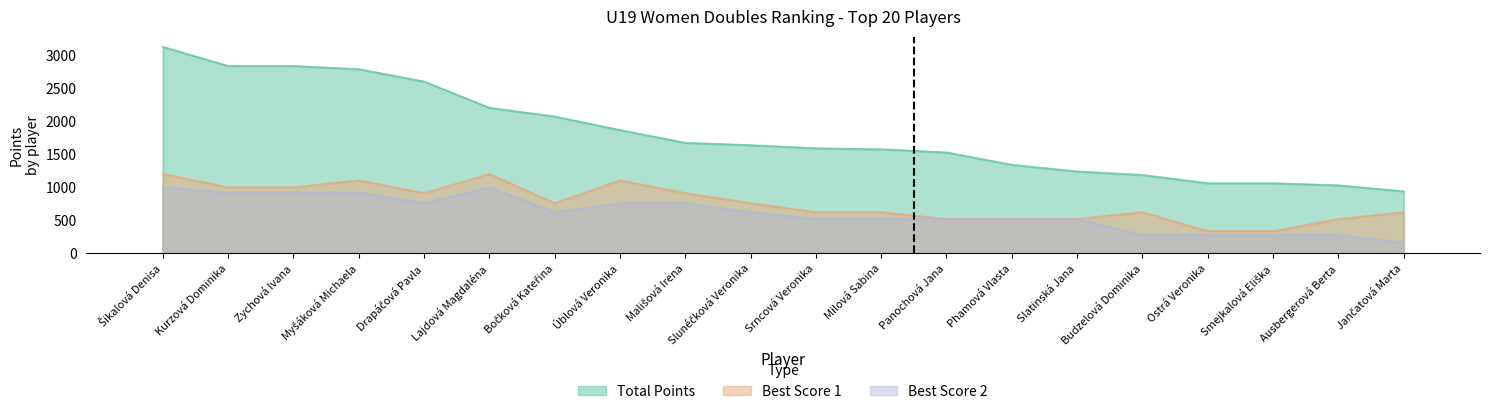

Which has a higher value, Srncová Veronika or Ostrá Veronika?

Srncová Veronika